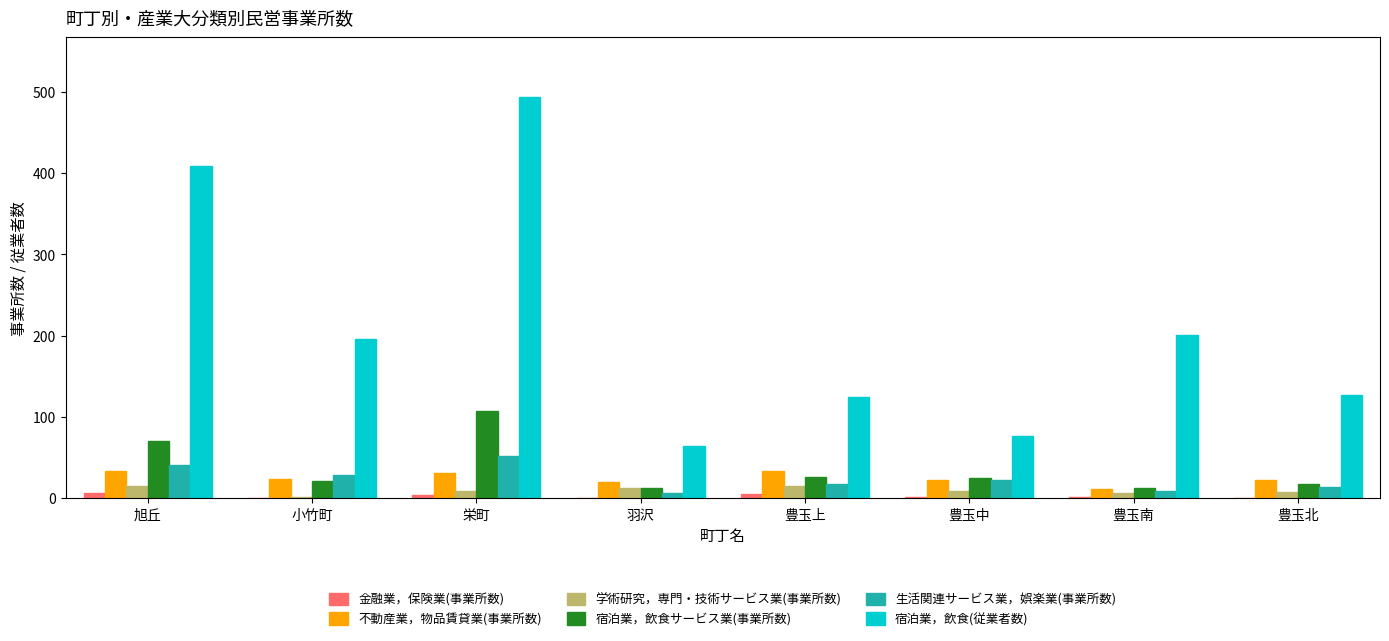

What is the sum of all 宿泊業，飲食サービス業(事業所数) values?

293